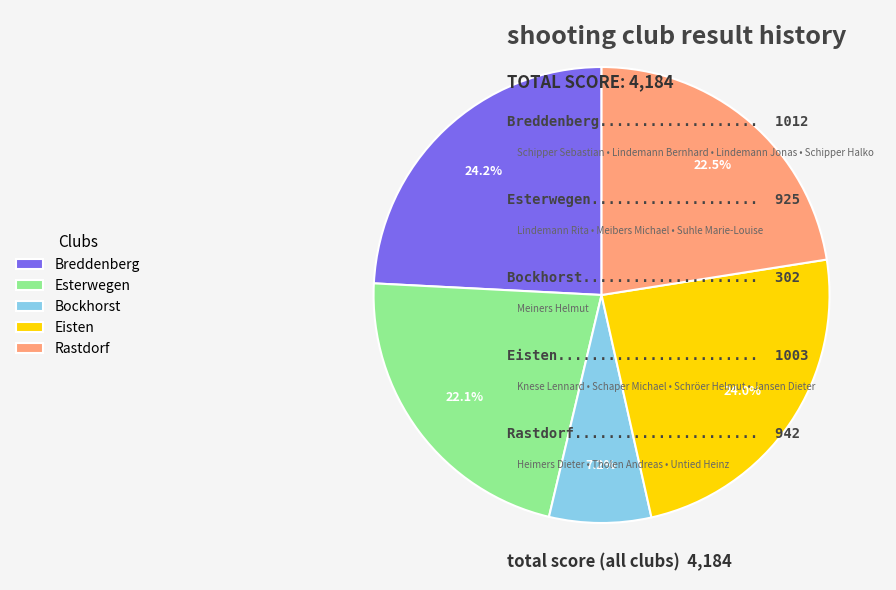

What percentage is the Breddenberg slice, to the nearest percent?

24%